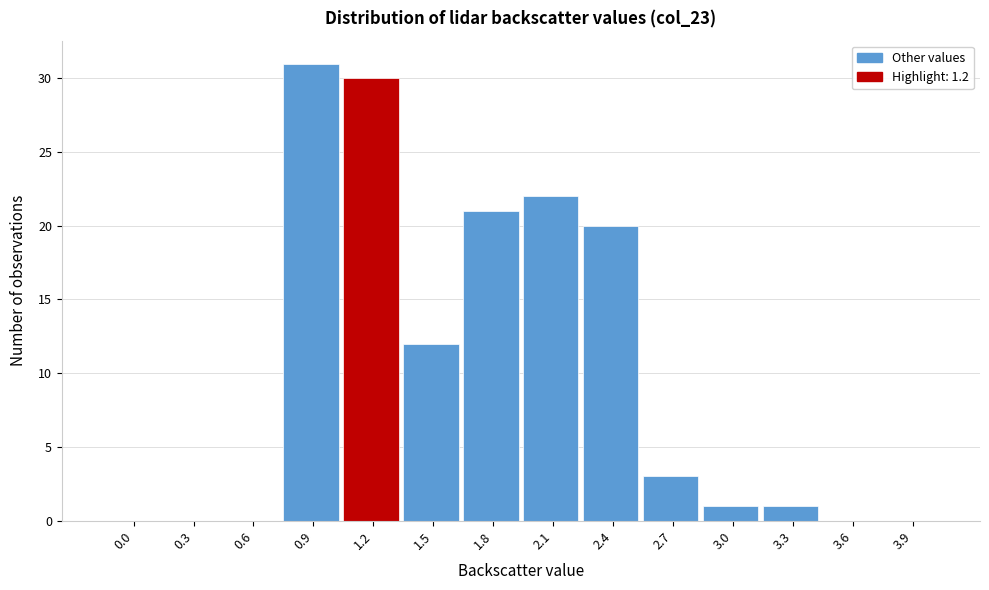

Reading left to right, what are all the values shown in this chart?

0.0=0	0.3=0	0.6=0	0.9=31	1.2=30	1.5=12	1.8=21	2.1=22	2.4=20	2.7=3	3.0=1	3.3=1	3.6=0	3.9=0